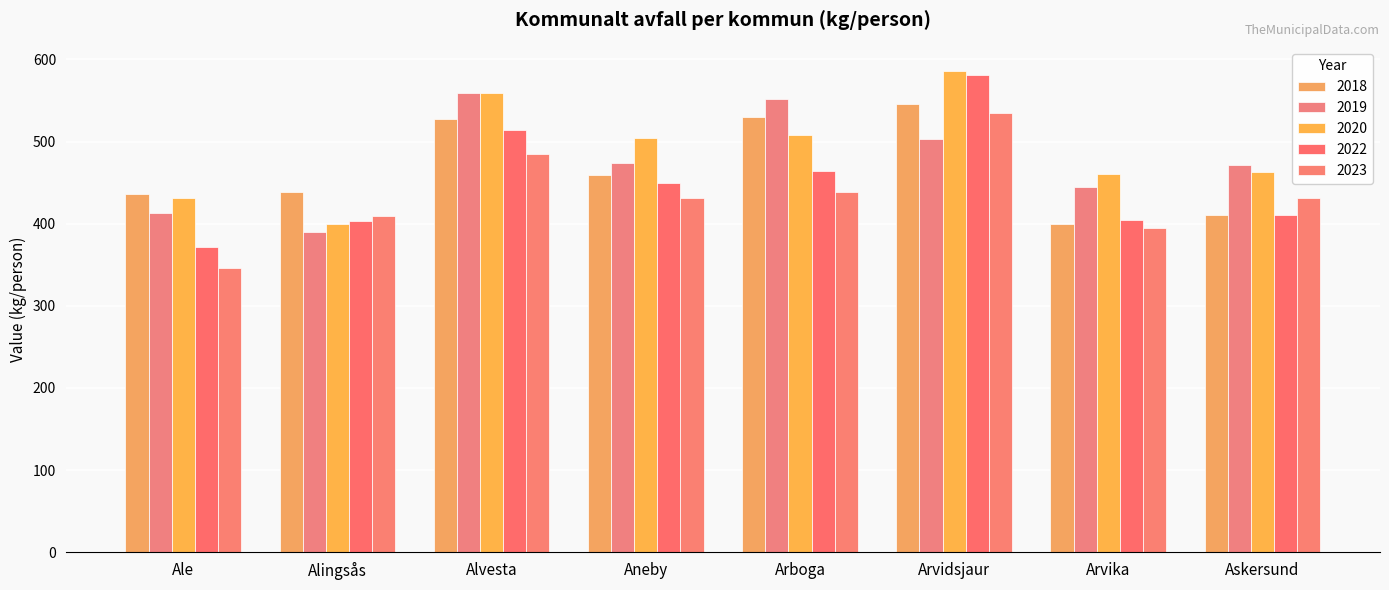

How many bars are there in total?

40